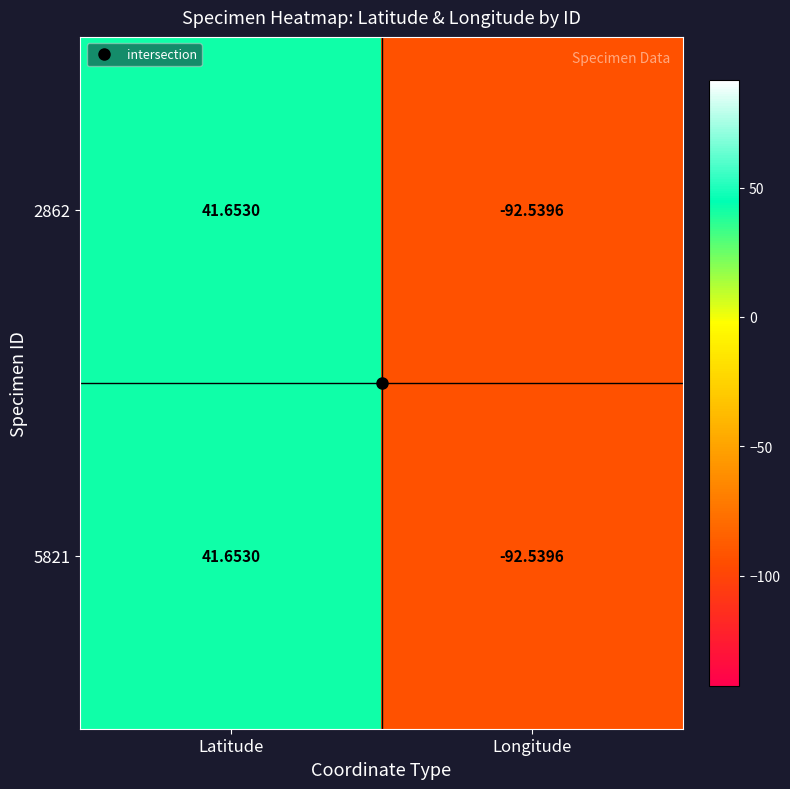

Is the value of 5821 at Longitude greater than the value of 2862 at Latitude?

No